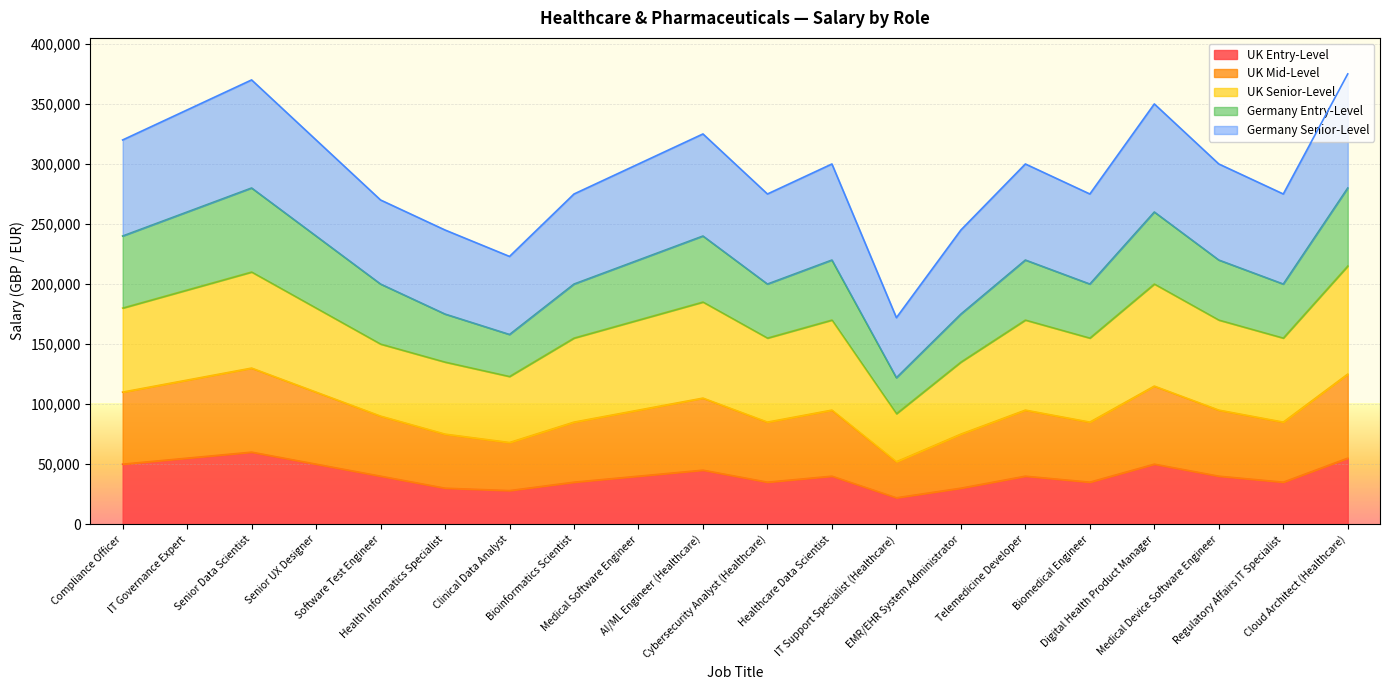

What is the maximum value for UK Entry-Level?

60000